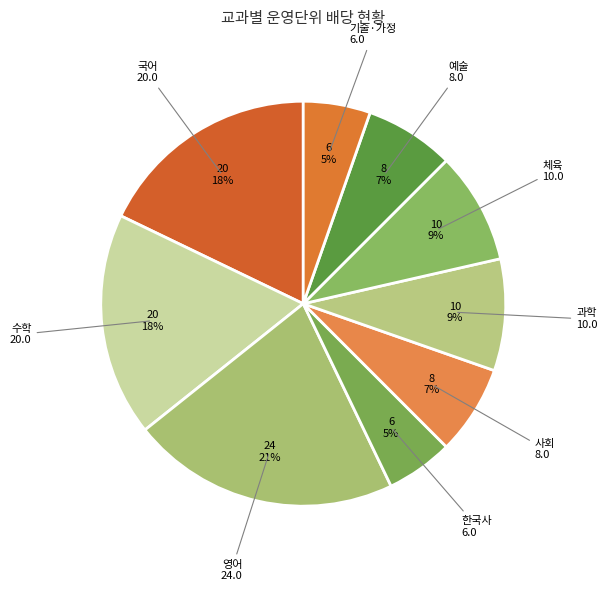

Which category has the biggest portion of the pie?

영어